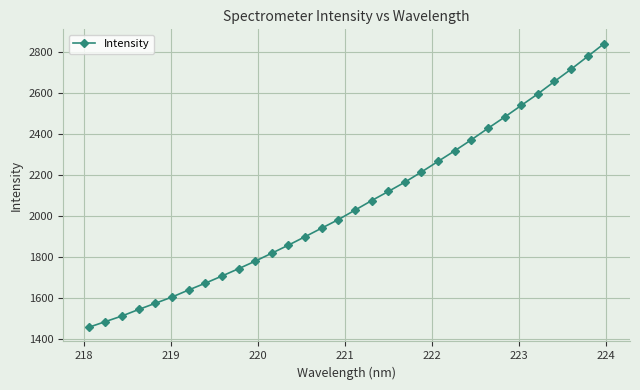

What is the difference between the maximum and minimum values?

1383.8